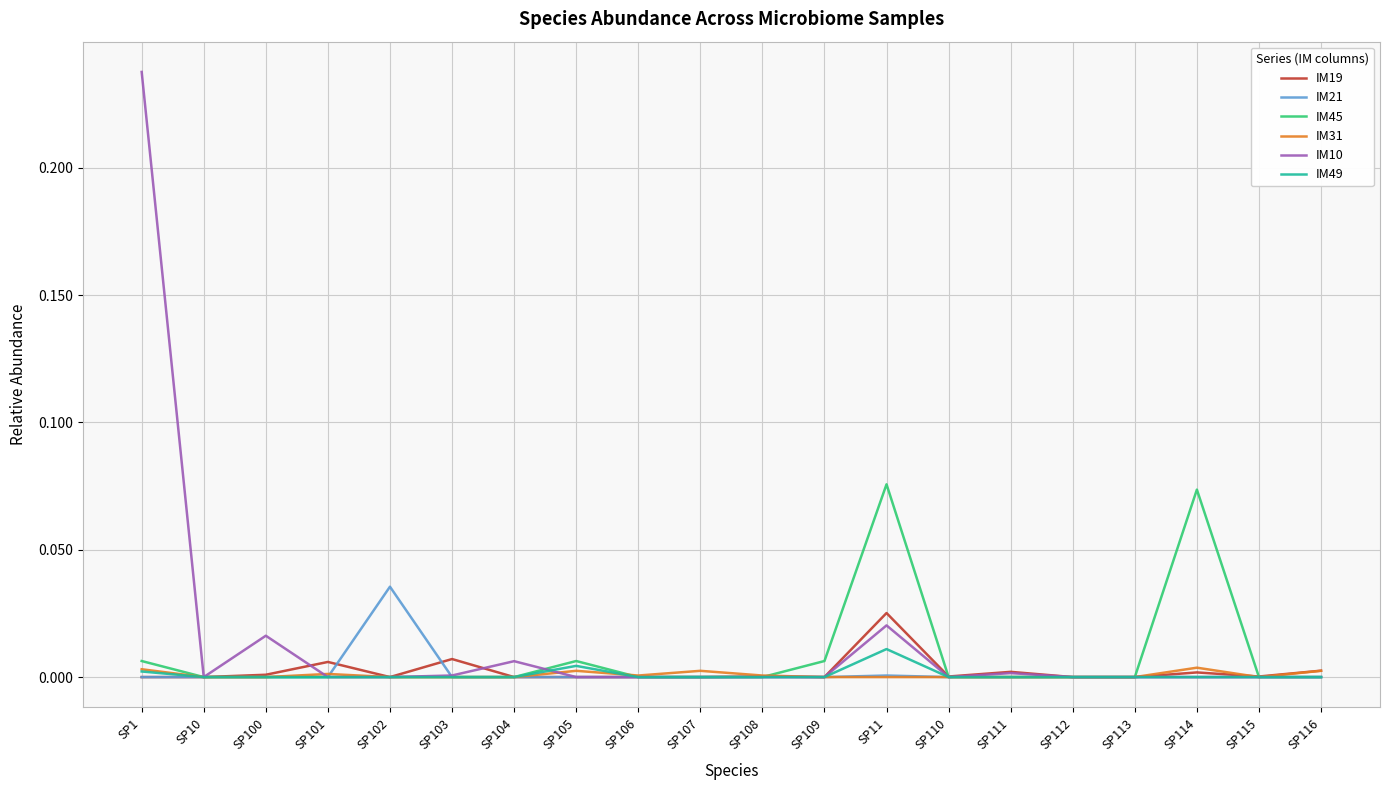

Which series has the largest range (max minus min)?

IM10